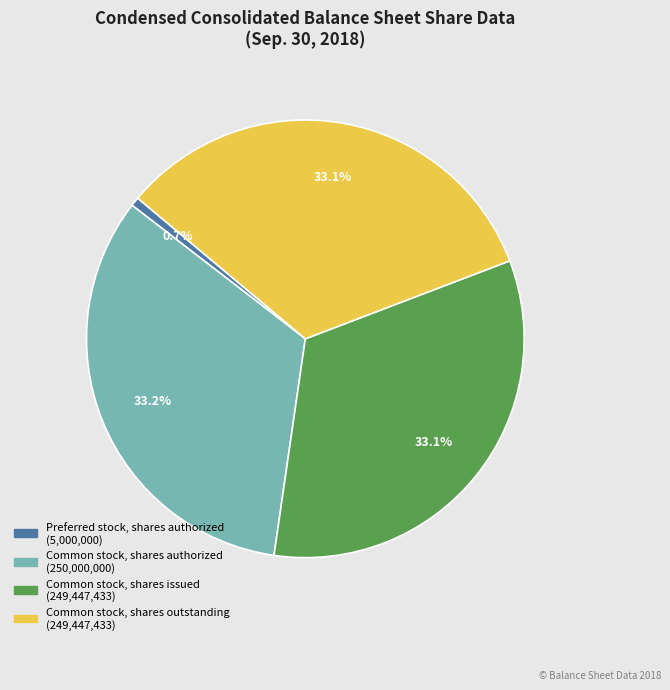

Count the number of slices in the pie.

4